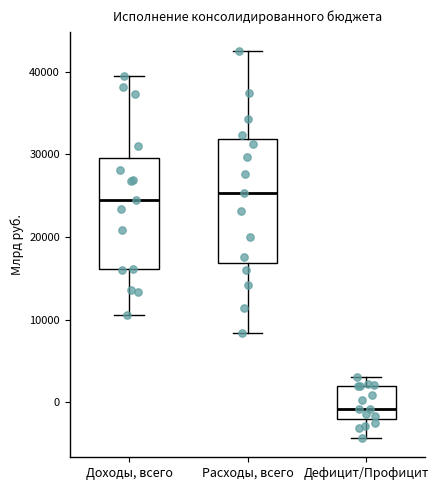

Reading left to right, transcribe this box plot: for each box, give where its median line is, the range the box spans, and where its two whiskers end, as read against the y-axis. The values are not printed on the chart, so give them approximately, as read against the axis.

Доходы, всего: median 24000, box 16000 to 30000, whiskers 11000 to 39000
Расходы, всего: median 25000, box 17000 to 32000, whiskers 8000 to 43000
Дефицит/Профицит: median -1000, box -2000 to 2000, whiskers -4000 to 3000